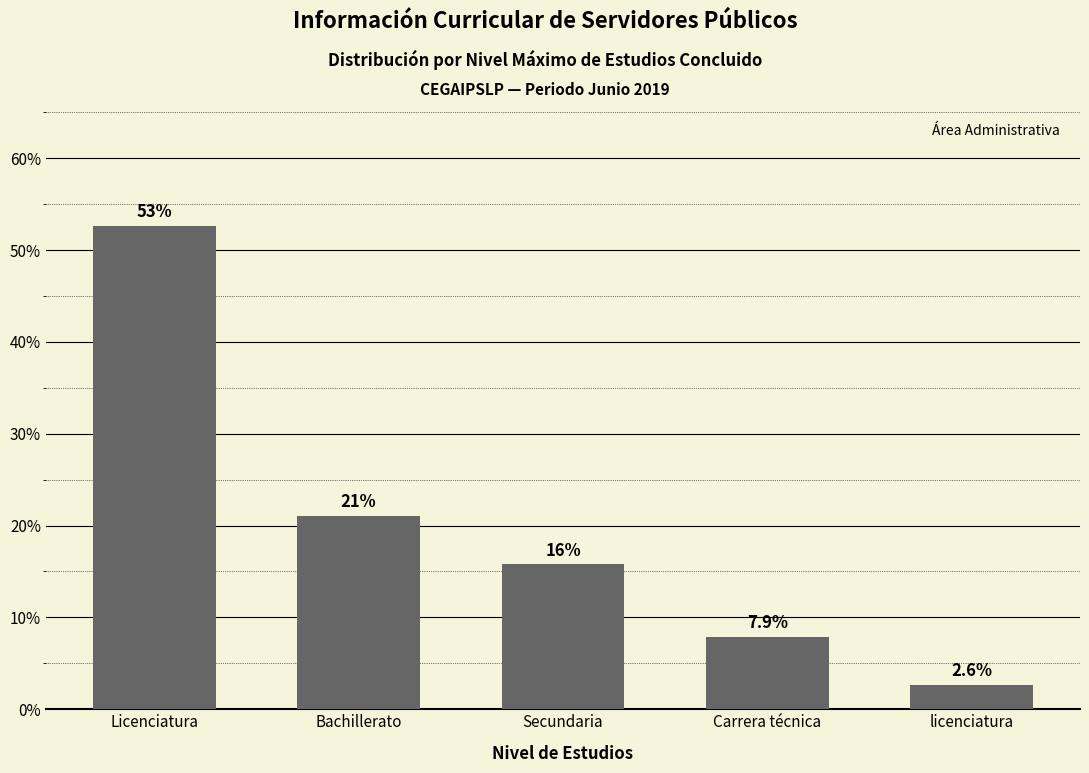

What is the greatest value displayed?

0.5